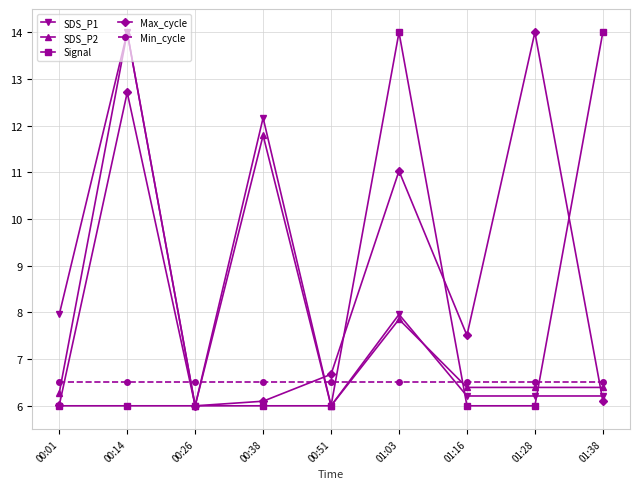

Reading right to left, list all the values displayed in this chart.

SDS_P1: 6.2	6.2	6.2	8.0	6.0	12.2	6.0	14.0	8.0
SDS_P2: 6.4	6.4	6.4	7.9	6.0	11.8	6.0	14.0	6.3
Signal: 14.0	6.0	6.0	14.0	6.0	6.0	6.0	6.0	6.0
Max_cycle: 6.1	14.0	7.5	11.0	6.7	6.1	6.0	12.7	6.0
Min_cycle: 6.5	6.5	6.5	6.5	6.5	6.5	6.5	6.5	6.5